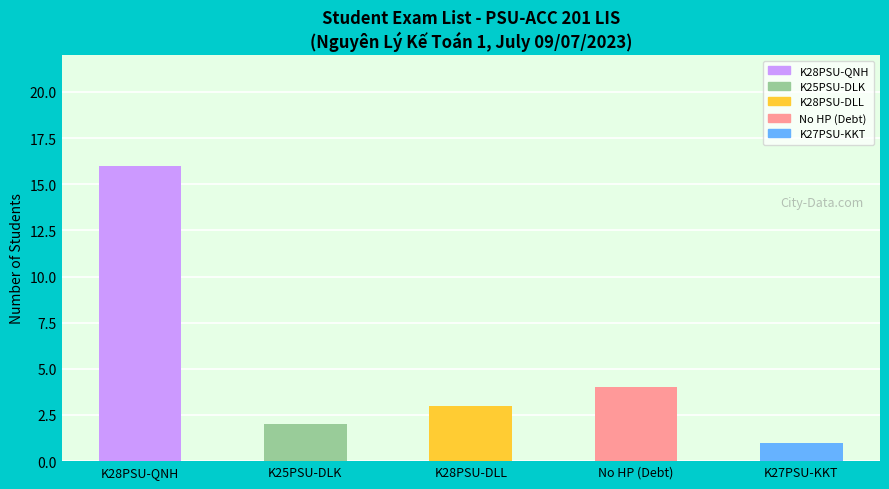

What is the change in value from K28PSU-QNH to K28PSU-DLL?

-13